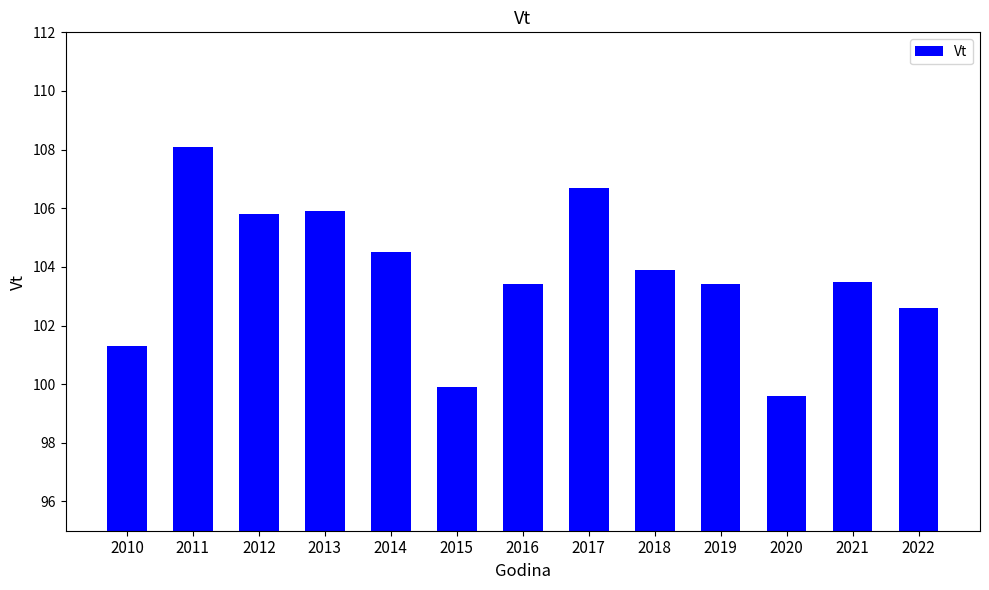

True or false: the data shows 99.9 at 2015.

True